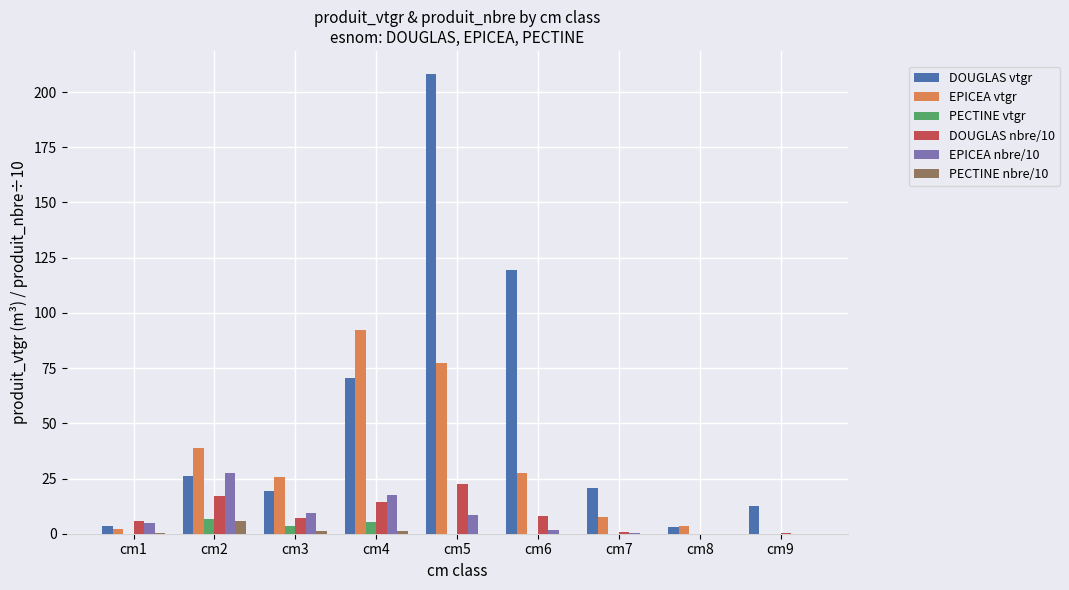

What is the sum of all DOUGLAS nbre/10 values?

75.8